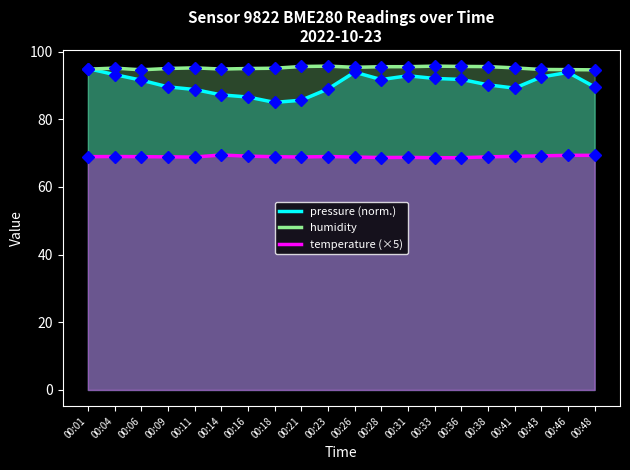

At which category does pressure (norm.) reach its first local peak?

00:26